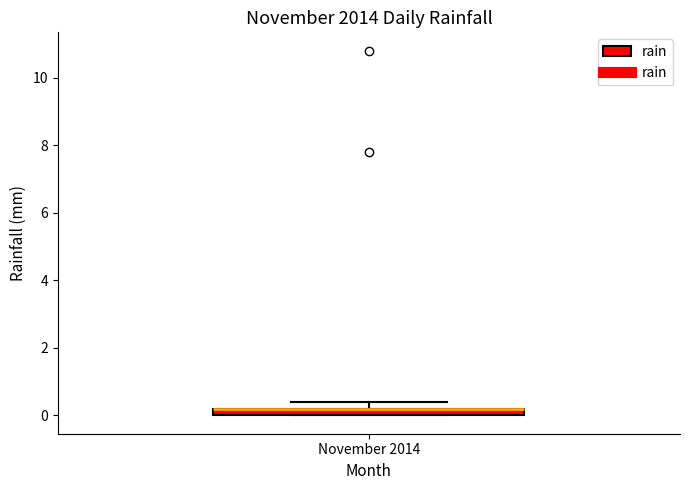

Where is the lower edge of the box for November 2014 on the y-axis? The values are not printed on the chart, so give them approximately, as read against the axis.

0.0